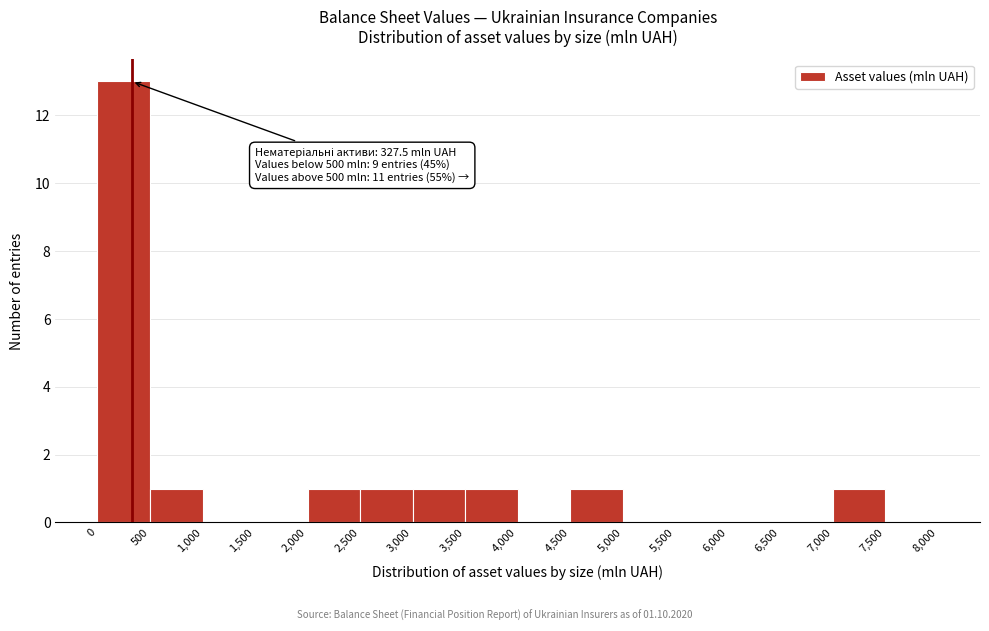

Over which range of the x-axis is the bar tallest?

0 to 500